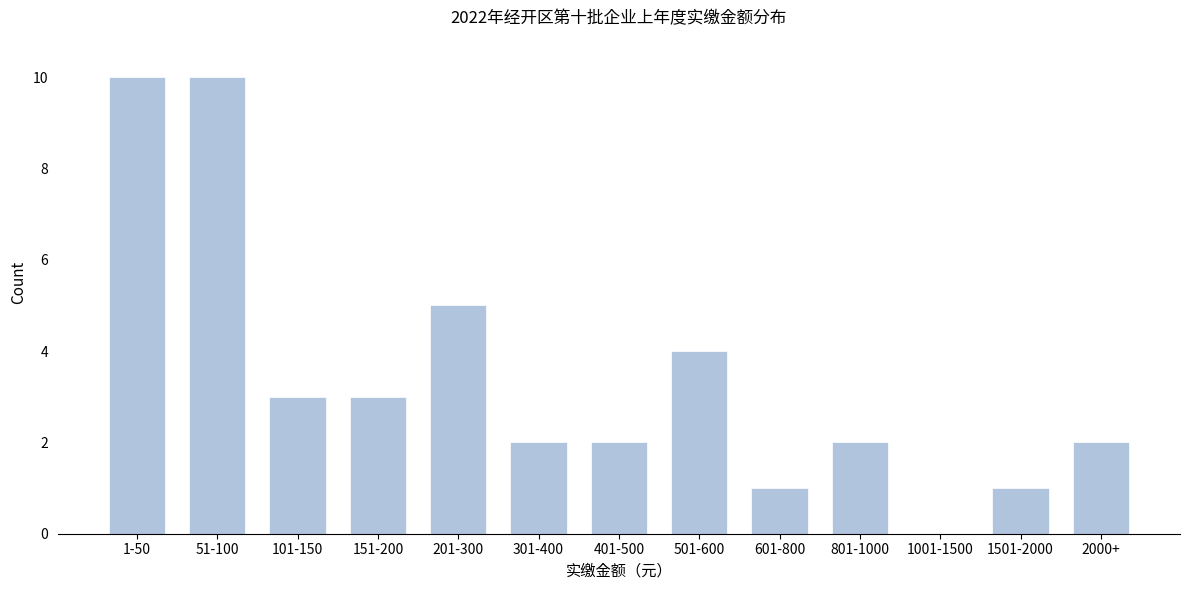

Reading left to right, what are all the values shown in this chart?

1-50=10	51-100=10	101-150=3	151-200=3	201-300=5	301-400=2	401-500=2	501-600=4	601-800=1	801-1000=2	1001-1500=0	1501-2000=1	2000+=2